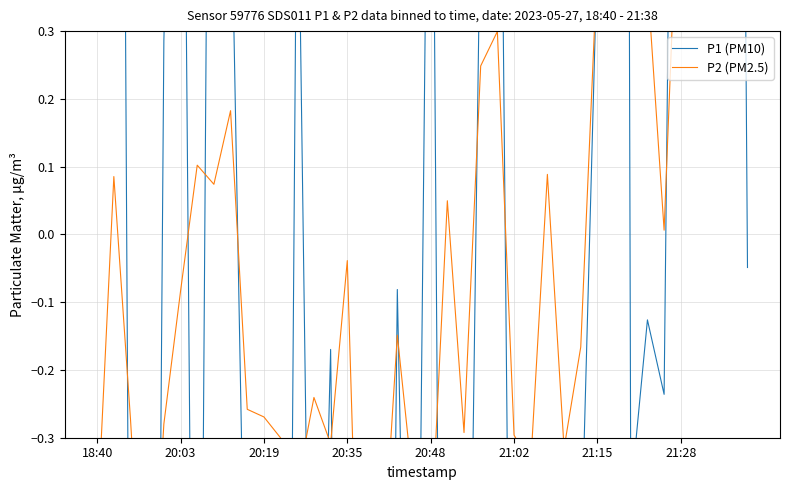

Which series has the widest spread of values?

P1 (PM10)